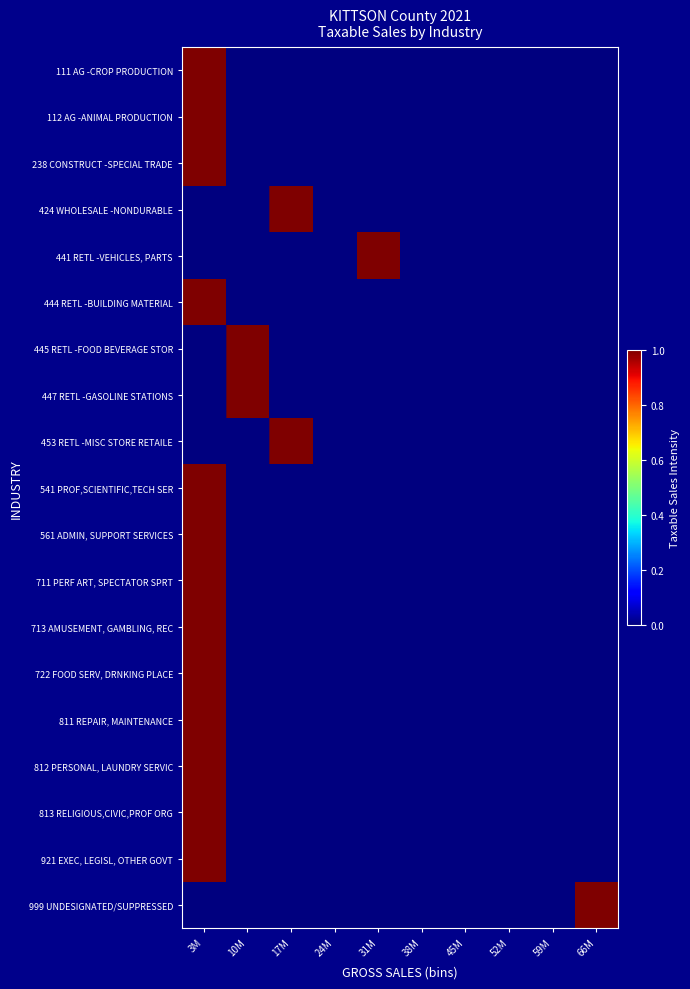

Reading left to right, list all the values displayed in this chart.

111 AG -CROP PRODUCTION: 3M=1	10M=0	17M=0	24M=0	31M=0	38M=0	45M=0	52M=0	59M=0	66M=0
112 AG -ANIMAL PRODUCTION: 3M=1	10M=0	17M=0	24M=0	31M=0	38M=0	45M=0	52M=0	59M=0	66M=0
238 CONSTRUCT -SPECIAL TRADE: 3M=1	10M=0	17M=0	24M=0	31M=0	38M=0	45M=0	52M=0	59M=0	66M=0
424 WHOLESALE -NONDURABLE: 3M=0	10M=0	17M=1	24M=0	31M=0	38M=0	45M=0	52M=0	59M=0	66M=0
441 RETL -VEHICLES, PARTS: 3M=0	10M=0	17M=0	24M=0	31M=1	38M=0	45M=0	52M=0	59M=0	66M=0
444 RETL -BUILDING MATERIAL: 3M=1	10M=0	17M=0	24M=0	31M=0	38M=0	45M=0	52M=0	59M=0	66M=0
445 RETL -FOOD BEVERAGE STOR: 3M=0	10M=1	17M=0	24M=0	31M=0	38M=0	45M=0	52M=0	59M=0	66M=0
447 RETL -GASOLINE STATIONS: 3M=0	10M=1	17M=0	24M=0	31M=0	38M=0	45M=0	52M=0	59M=0	66M=0
453 RETL -MISC STORE RETAILE: 3M=0	10M=0	17M=1	24M=0	31M=0	38M=0	45M=0	52M=0	59M=0	66M=0
541 PROF,SCIENTIFIC,TECH SER: 3M=1	10M=0	17M=0	24M=0	31M=0	38M=0	45M=0	52M=0	59M=0	66M=0
561 ADMIN, SUPPORT SERVICES: 3M=1	10M=0	17M=0	24M=0	31M=0	38M=0	45M=0	52M=0	59M=0	66M=0
711 PERF ART, SPECTATOR SPRT: 3M=1	10M=0	17M=0	24M=0	31M=0	38M=0	45M=0	52M=0	59M=0	66M=0
713 AMUSEMENT, GAMBLING, REC: 3M=1	10M=0	17M=0	24M=0	31M=0	38M=0	45M=0	52M=0	59M=0	66M=0
722 FOOD SERV, DRNKING PLACE: 3M=1	10M=0	17M=0	24M=0	31M=0	38M=0	45M=0	52M=0	59M=0	66M=0
811 REPAIR, MAINTENANCE: 3M=1	10M=0	17M=0	24M=0	31M=0	38M=0	45M=0	52M=0	59M=0	66M=0
812 PERSONAL, LAUNDRY SERVIC: 3M=1	10M=0	17M=0	24M=0	31M=0	38M=0	45M=0	52M=0	59M=0	66M=0
813 RELIGIOUS,CIVIC,PROF ORG: 3M=1	10M=0	17M=0	24M=0	31M=0	38M=0	45M=0	52M=0	59M=0	66M=0
921 EXEC, LEGISL, OTHER GOVT: 3M=1	10M=0	17M=0	24M=0	31M=0	38M=0	45M=0	52M=0	59M=0	66M=0
999 UNDESIGNATED/SUPPRESSED: 3M=0	10M=0	17M=0	24M=0	31M=0	38M=0	45M=0	52M=0	59M=0	66M=1